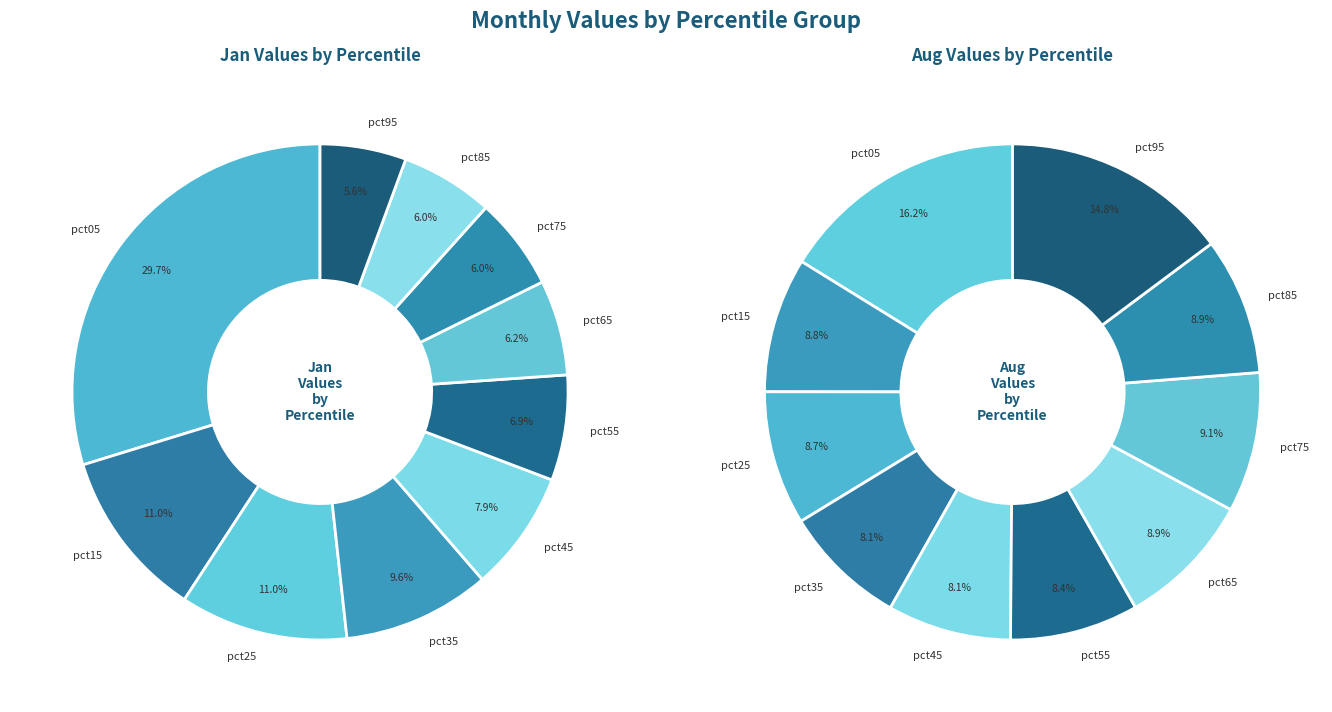

Count the number of slices in the pie.

10